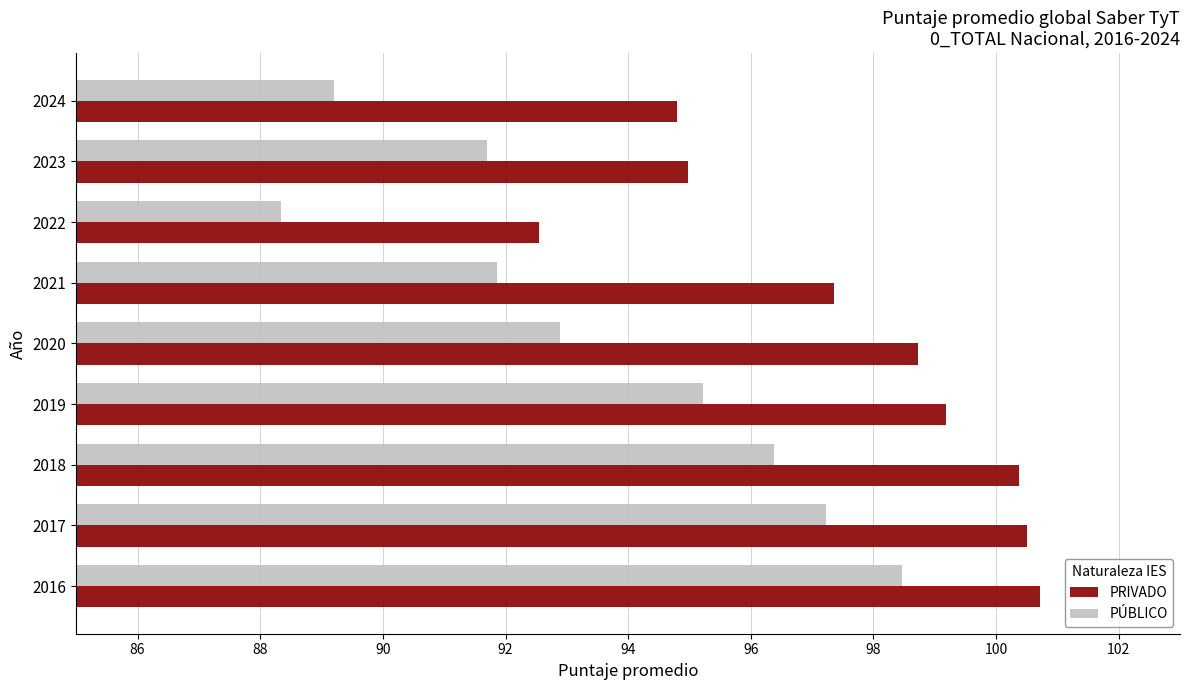

Which series has the largest total across all categories?

PRIVADO